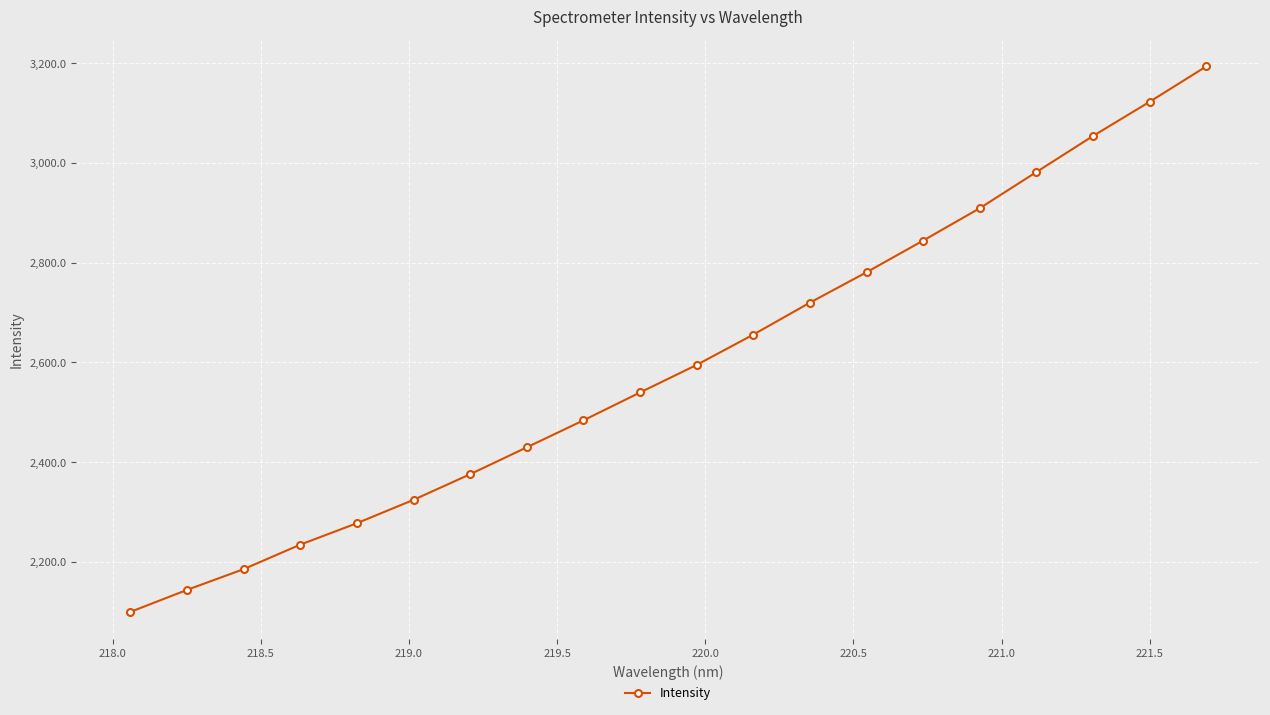

True or false: the data has more than 0 interior local peaks.

False